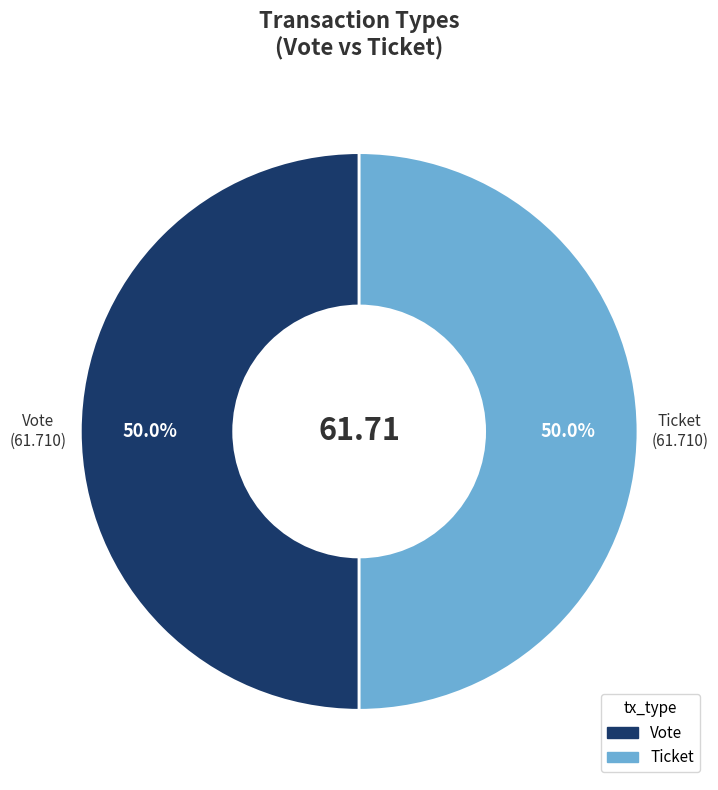

Is the sum of Ticket and Vote greater than half?

Yes